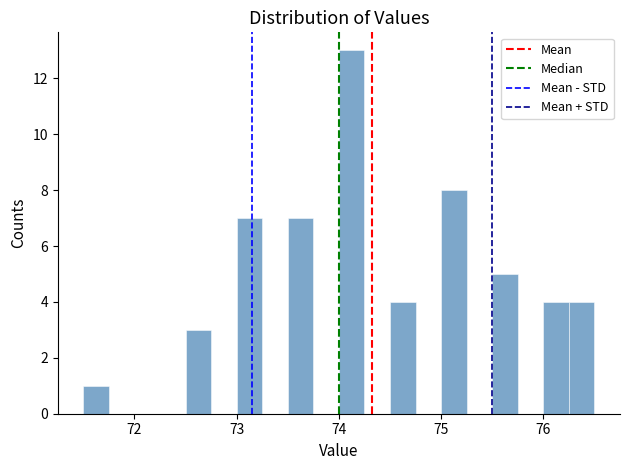

Read against the x-axis, roughly where is the centre of the tallest bar?

74.1